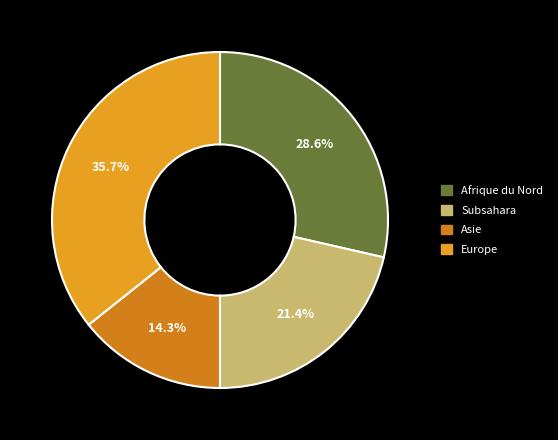

Rank the categories by value from highest to lowest.

Europe, Afrique du Nord, Subsahara, Asie